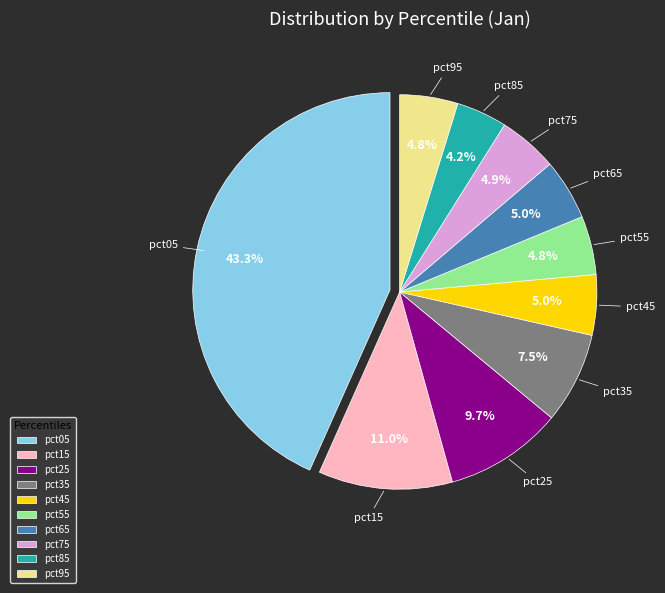

How many segments does this pie chart have?

10